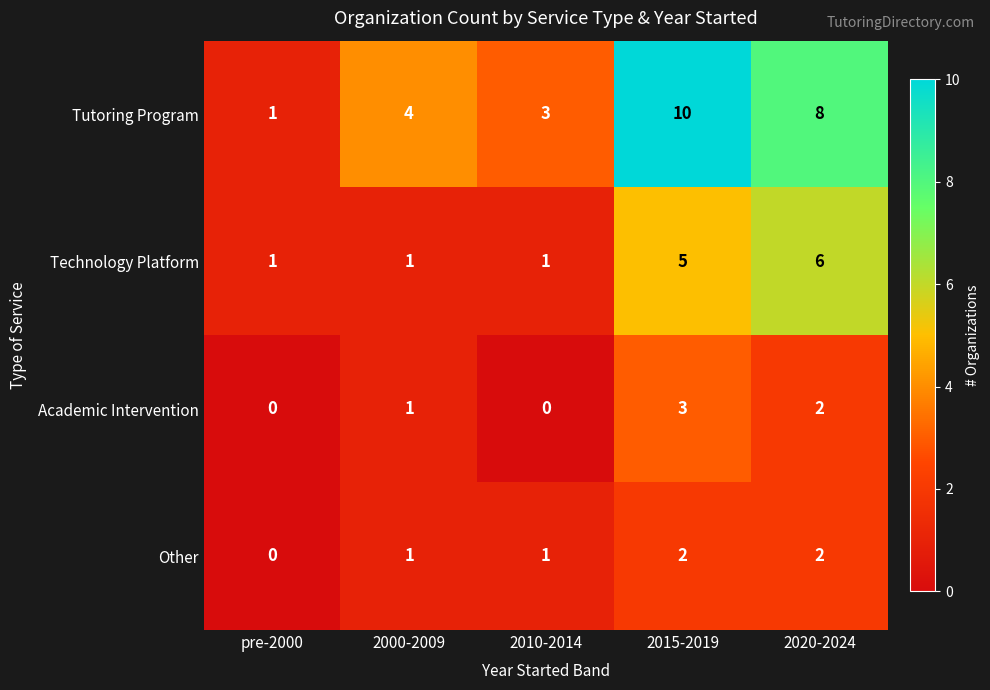

What is the sum of the Tutoring Program values at pre-2000 and 2010-2014?

4